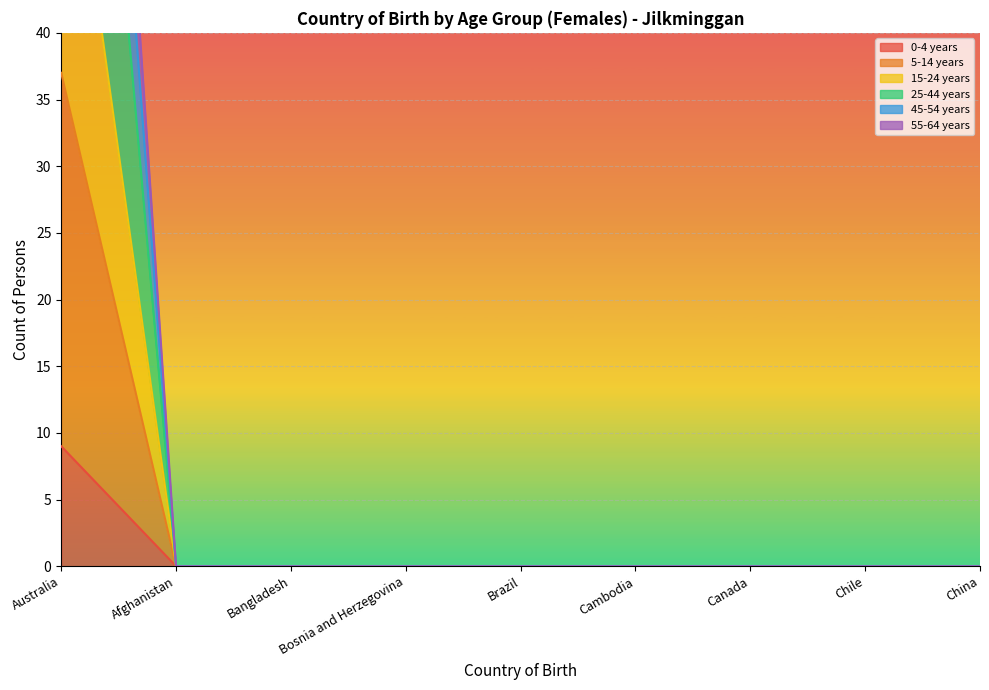

True or false: 15-24 years has a value of -4 at Afghanistan.

False